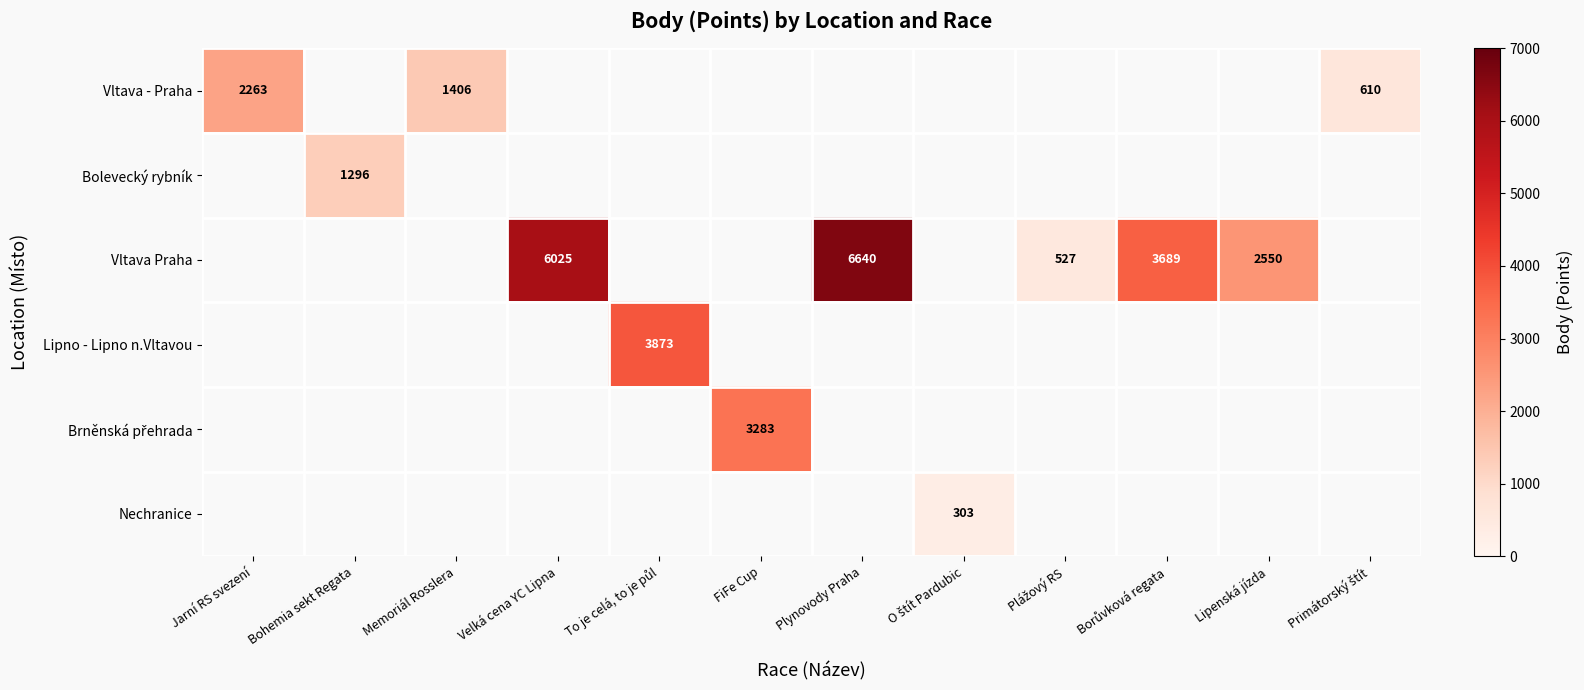

At how many categories does at least one series exceed 1526?

7